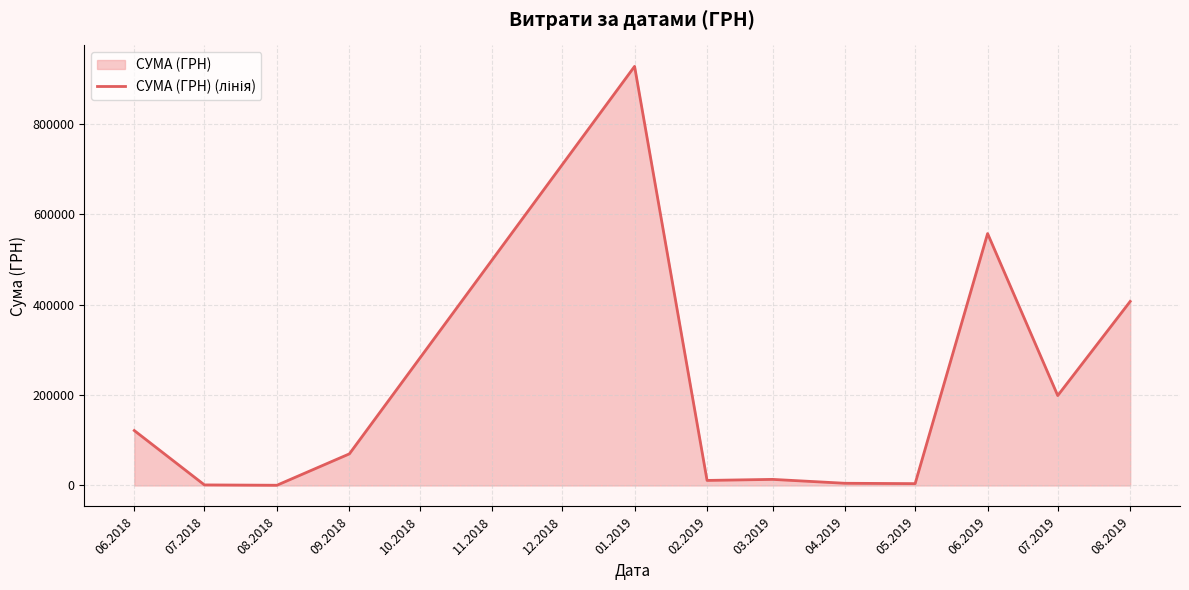

How many interior local valleys (lower than both neighbors) does the data have?

4